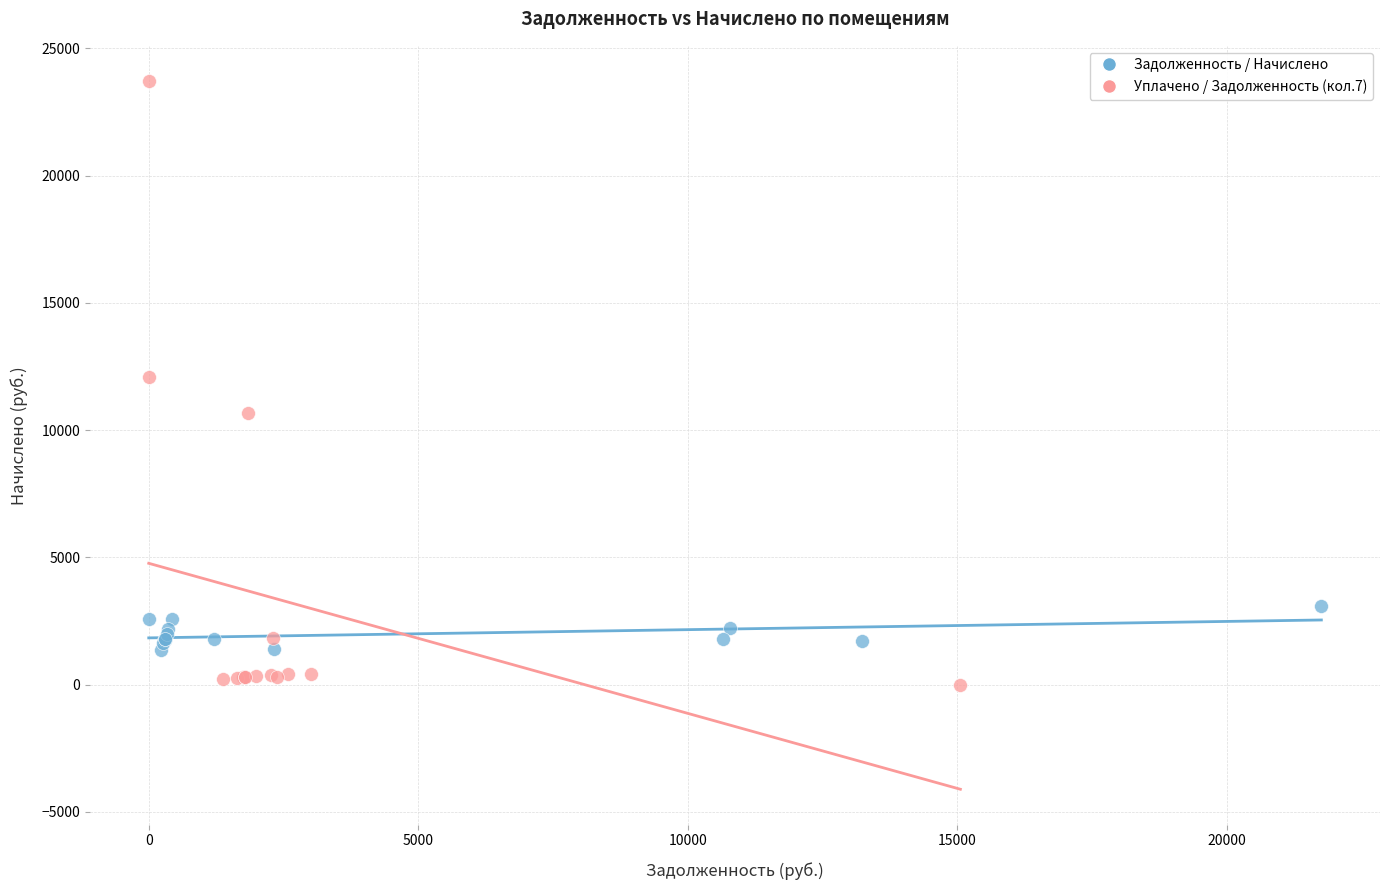

Which series reaches the maximum Y coordinate?

Уплачено / Задолженность (кол.7)